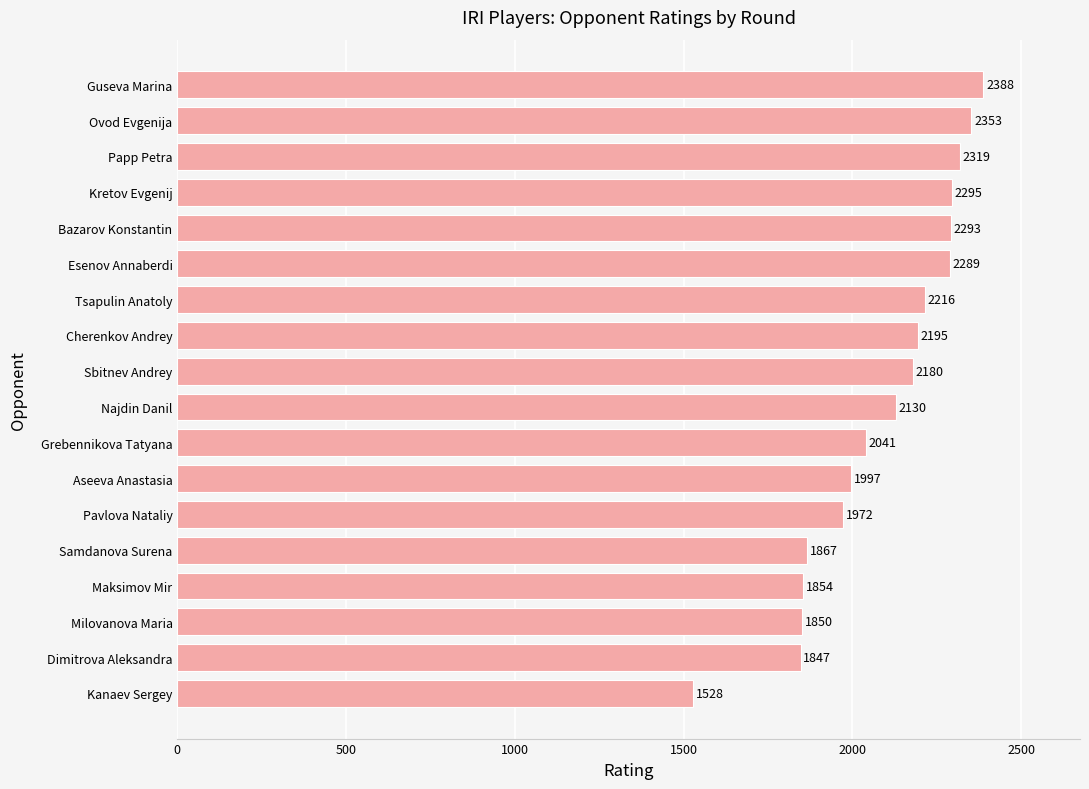

Where is the data nearest to the value 1958?

Pavlova Nataliy